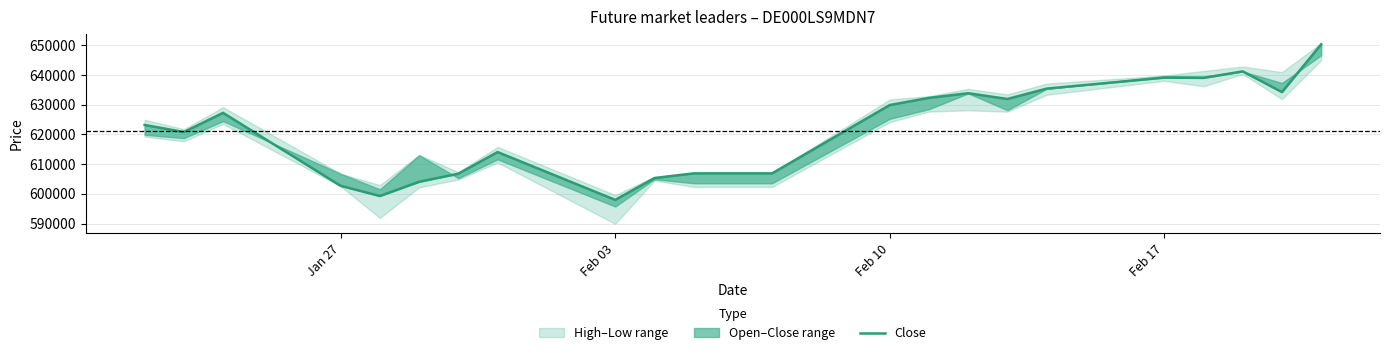

Count the number of categories in the chart.

23